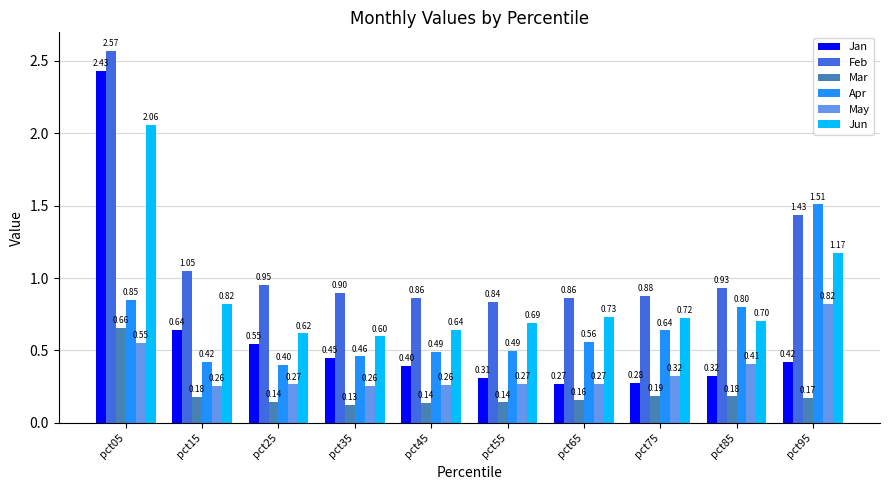

Is it true that May equals 0.6 at pct05?

True